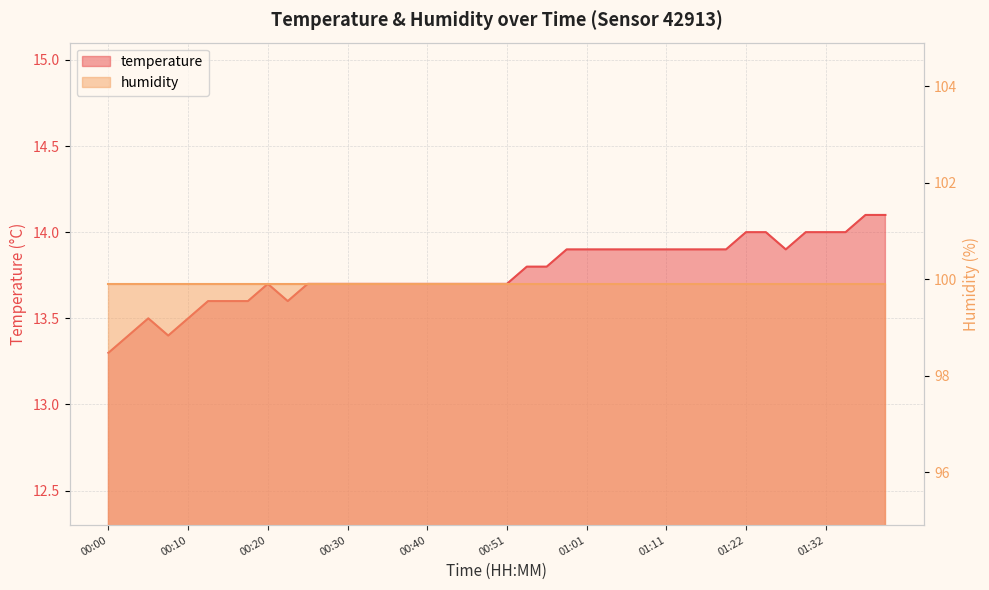

What is the greatest value displayed?

14.1